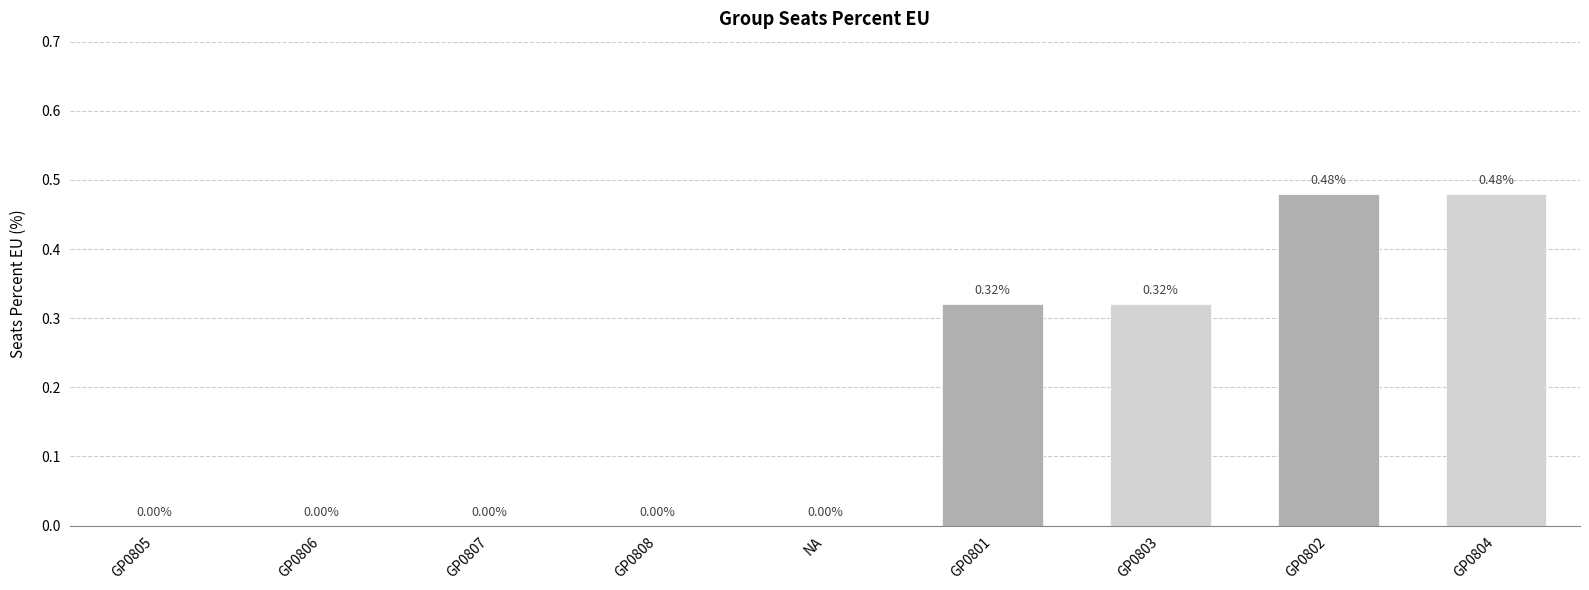

Between GP0806 and GP0801, which is larger?

GP0801